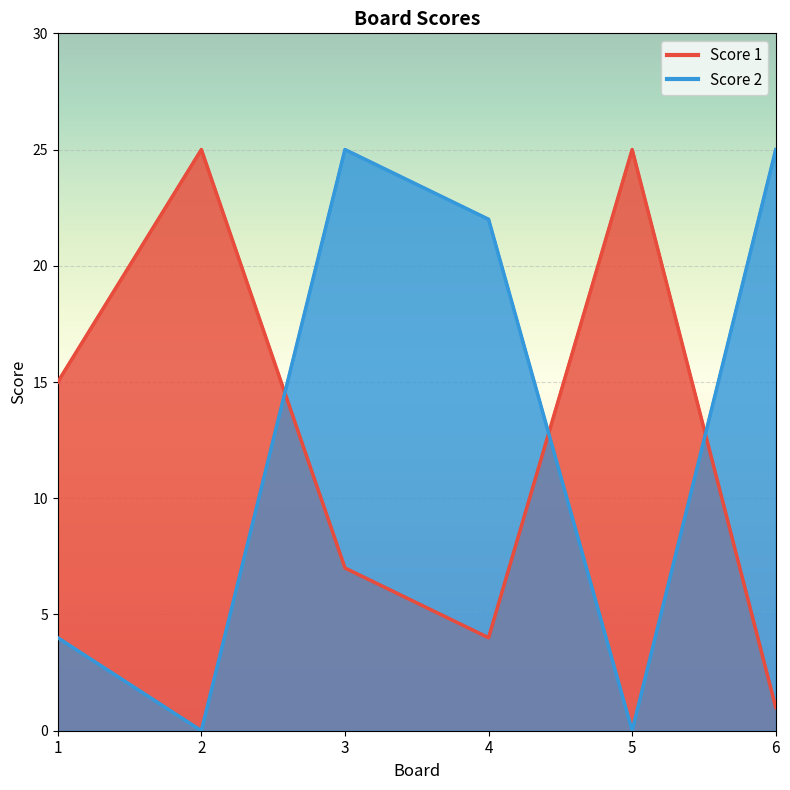

What is the difference between the Score 1 values at 1 and 3?

8